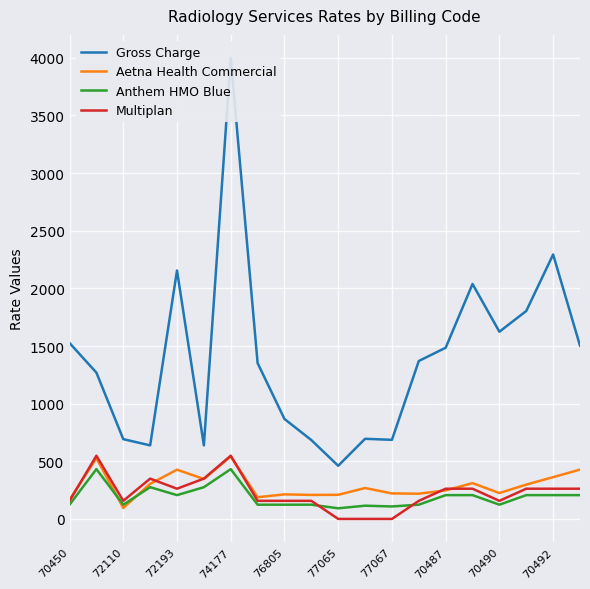

What is the maximum value for Aetna Health Commercial?

542.2